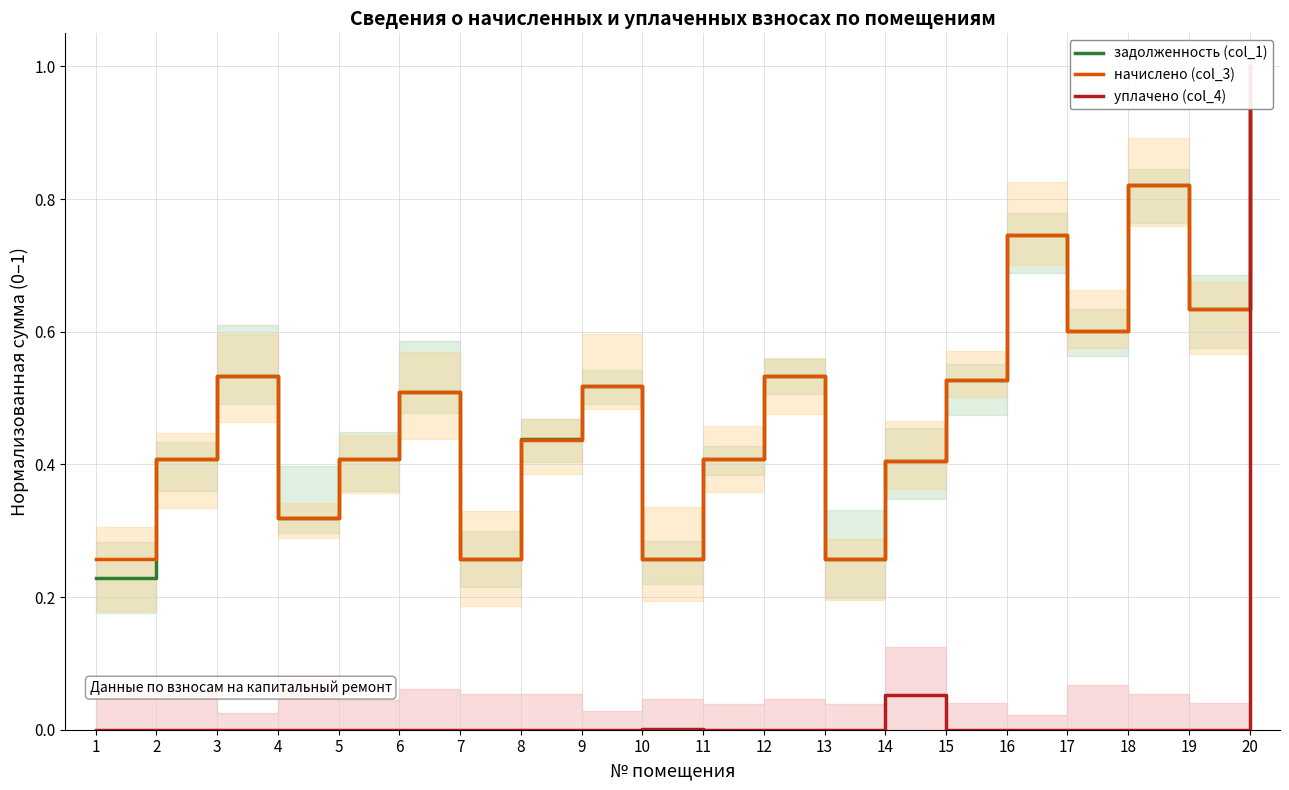

In начислено (col_3), how many points are higher than both neighbors (excluding endpoints)?

6